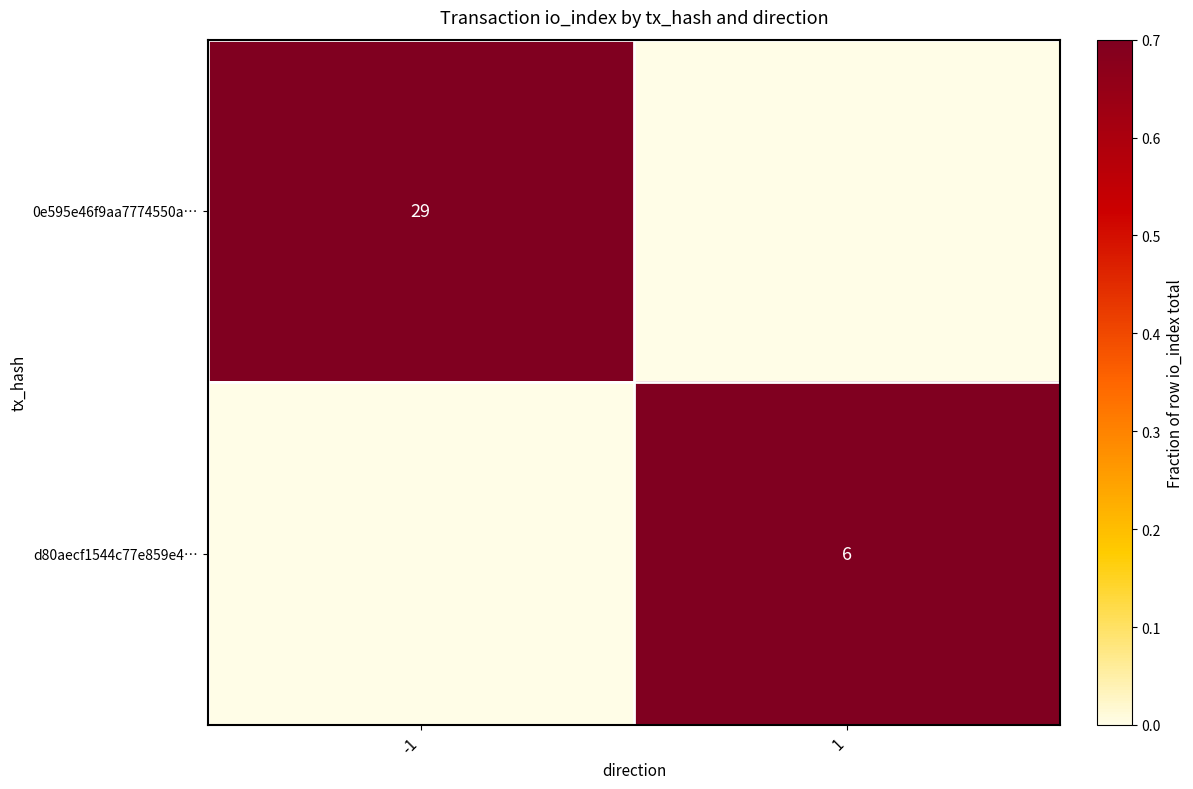

True or false: d80aecf1544c77e859e4… has a value of 8 at 1.

False